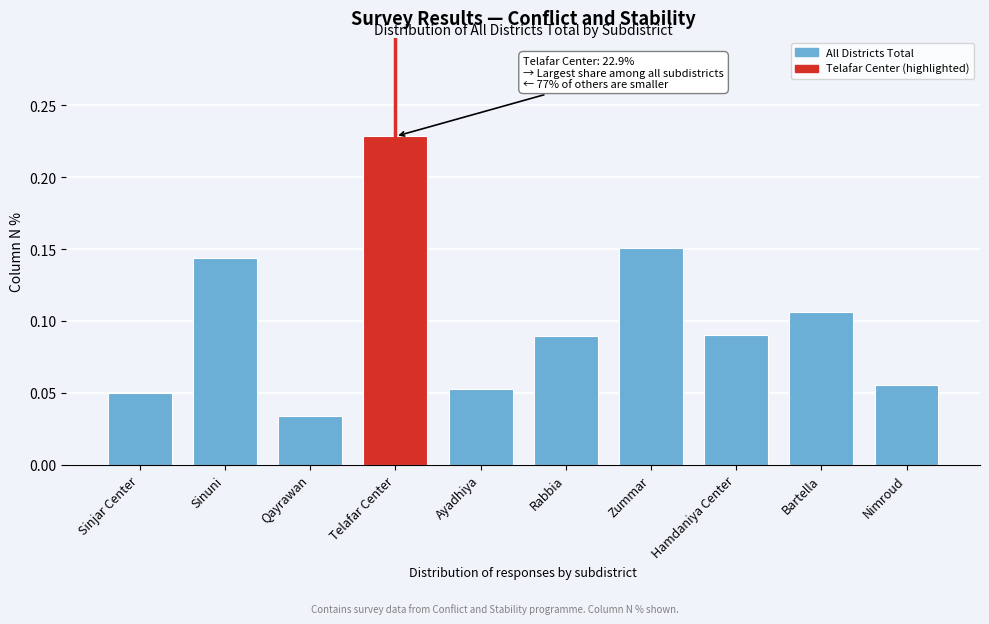

What is the label of the 8th bar from the left?

Hamdaniya Center